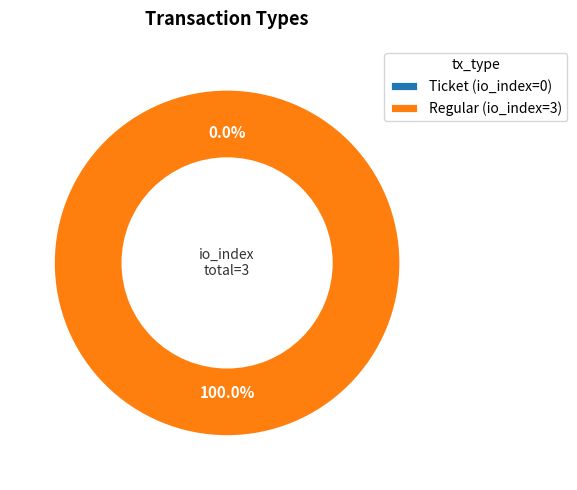

The Regular slice represents 99% of the pie. True or false?

False